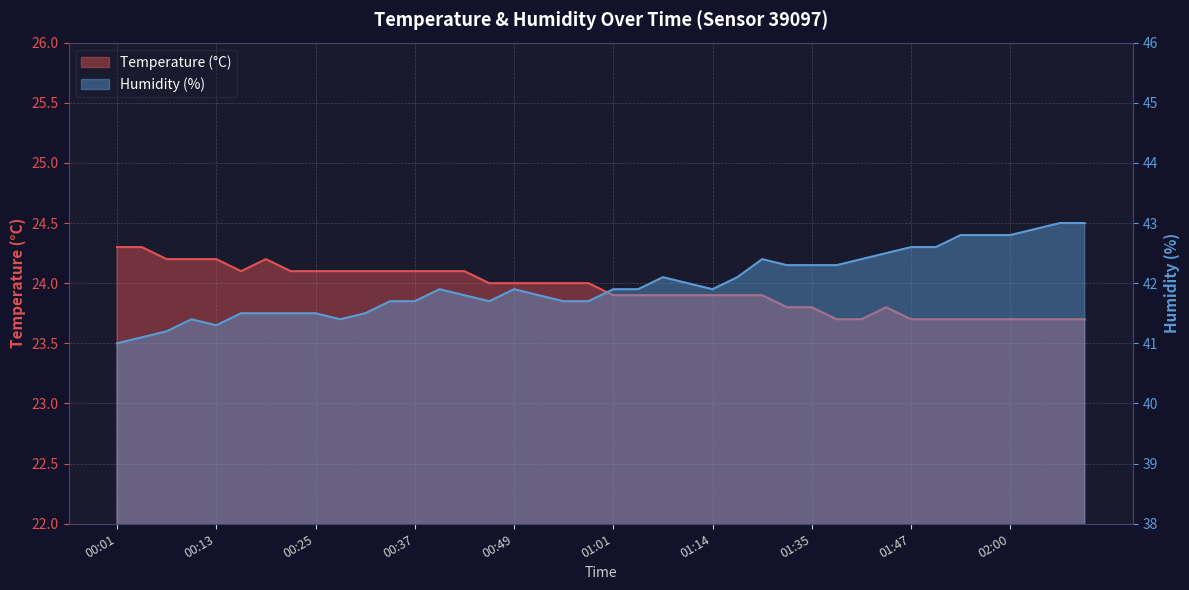

How many data points does each series have?

40